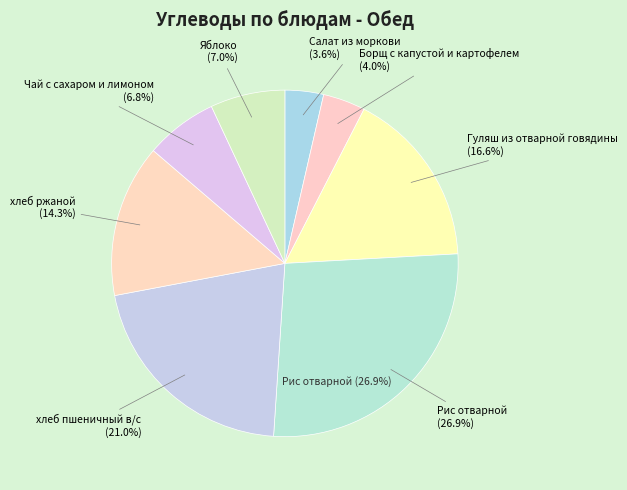

To the nearest percent, what is the difference between the largest and smallest slice percentages?

23%